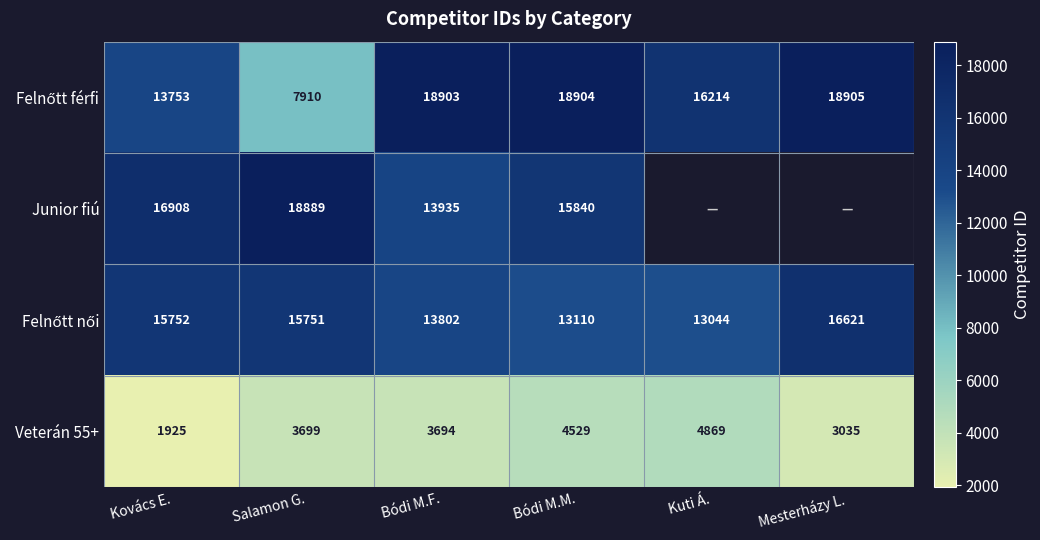

At which label is Veterán 55+ closest to 3397?

Bódi M.F.